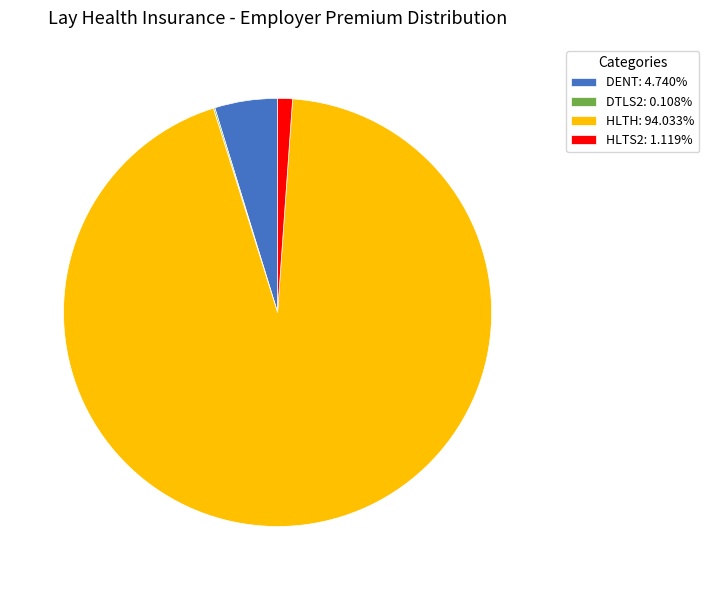

Is the sum of HLTH: 94.033% and HLTS2: 1.119% greater than half?

Yes